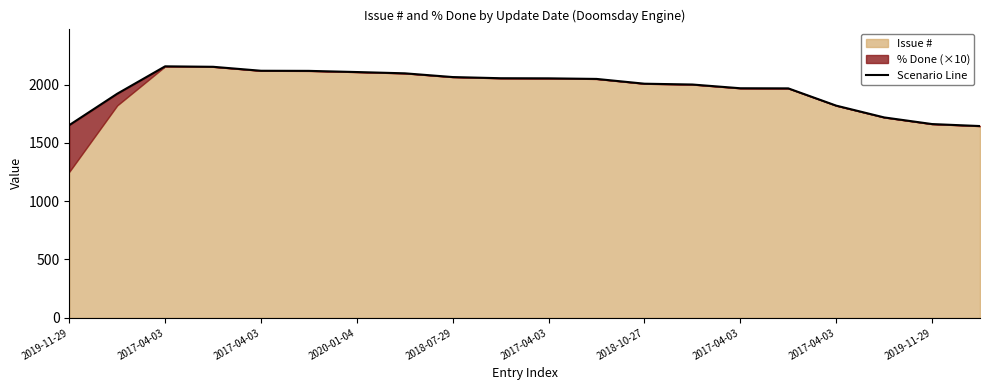

What is the change in value from 2017-04-03 to 11?

-48